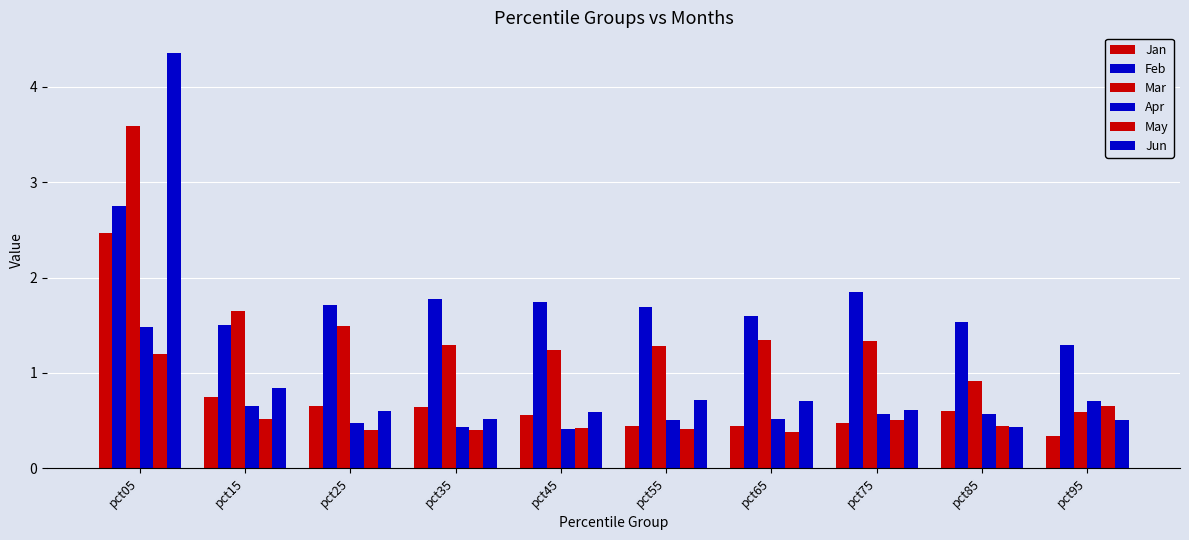

How many bars are there in each group?

6